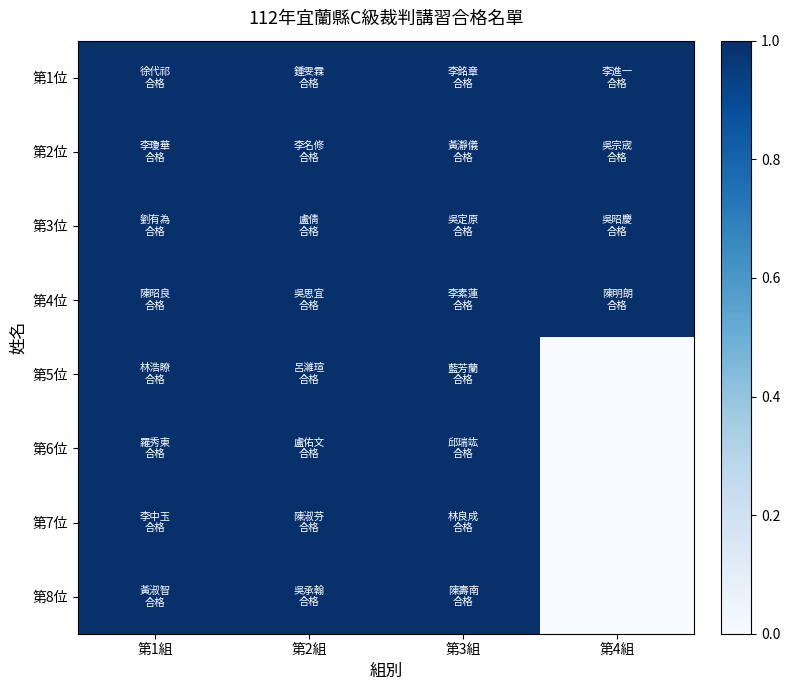

Reading left to right, transcribe all the data shown in this chart.

第1位: 第1組=1	第2組=1	第3組=1	第4組=1
第2位: 第1組=1	第2組=1	第3組=1	第4組=1
第3位: 第1組=1	第2組=1	第3組=1	第4組=1
第4位: 第1組=1	第2組=1	第3組=1	第4組=1
第5位: 第1組=1	第2組=1	第3組=1	第4組=0
第6位: 第1組=1	第2組=1	第3組=1	第4組=0
第7位: 第1組=1	第2組=1	第3組=1	第4組=0
第8位: 第1組=1	第2組=1	第3組=1	第4組=0